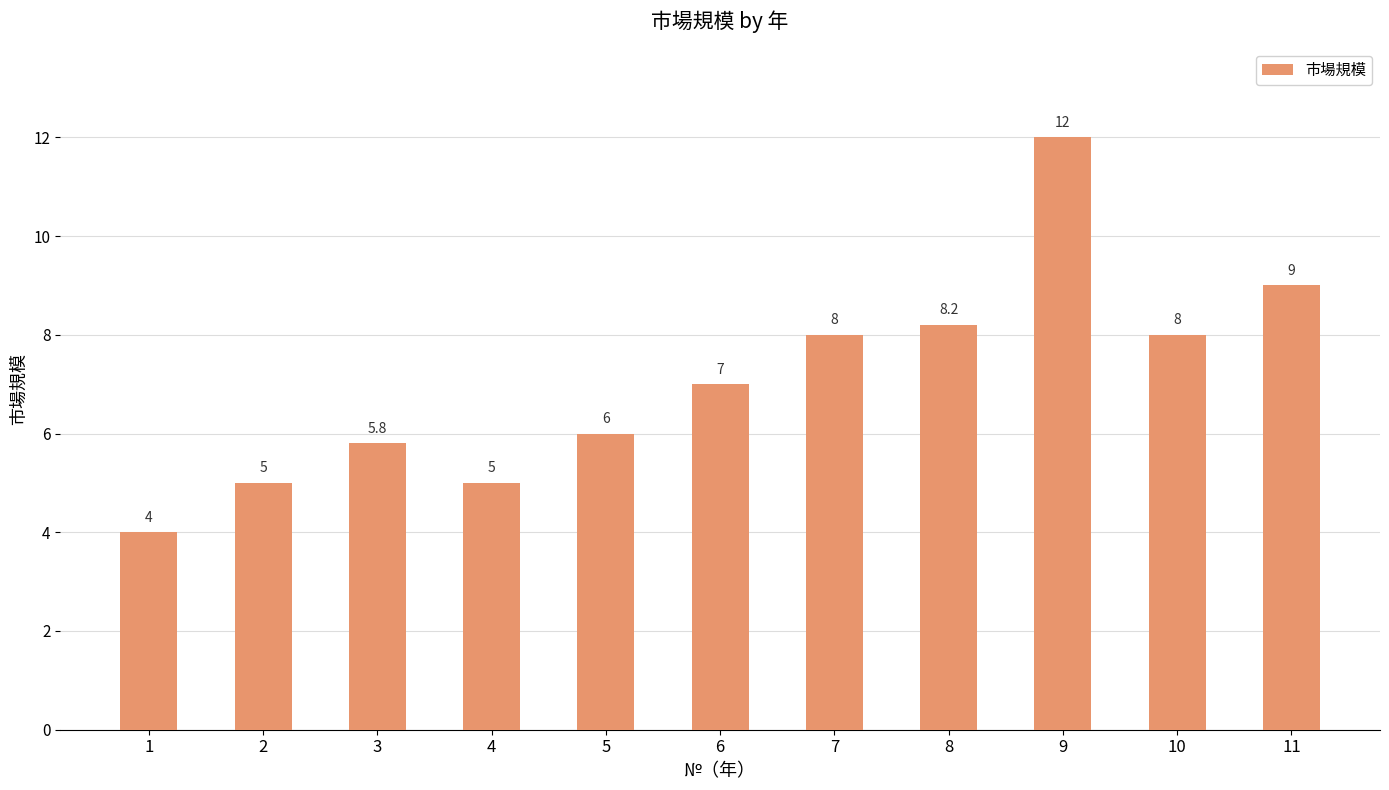

What is the difference between the second highest and minimum values?

5.0